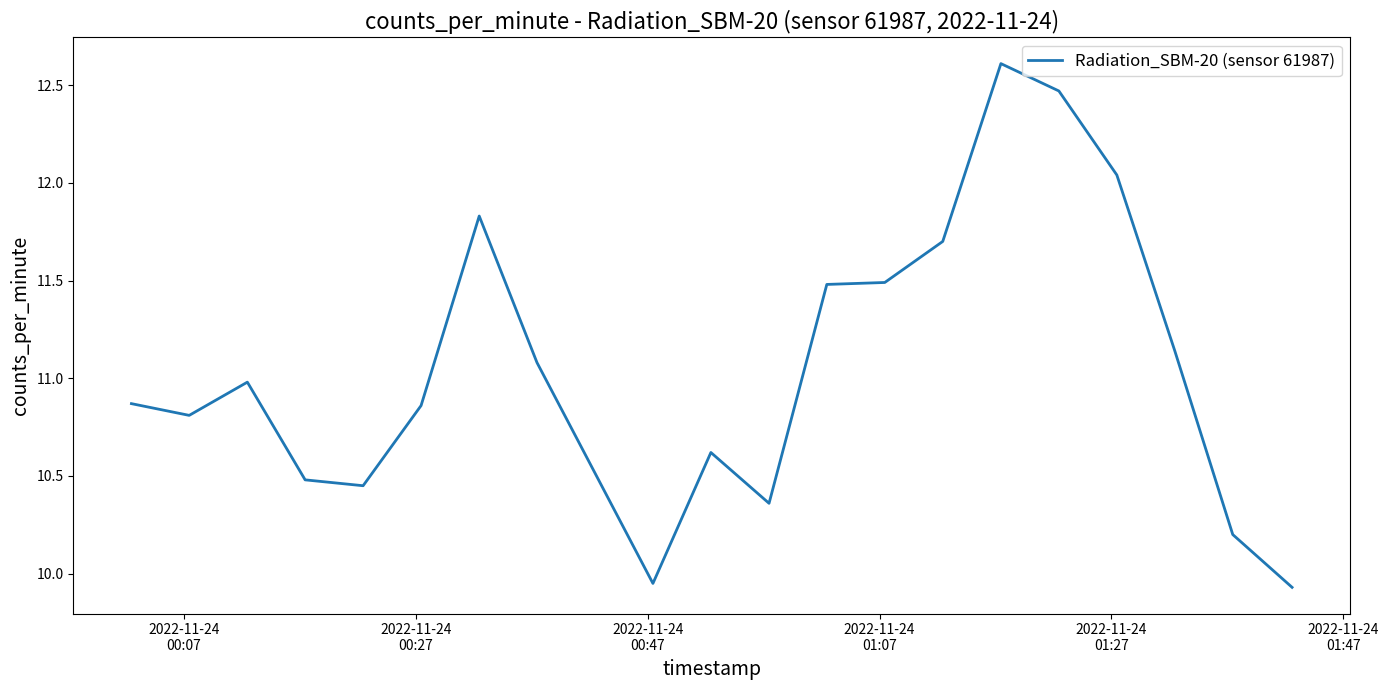

Does the chart display data point markers on the line(s)?

No